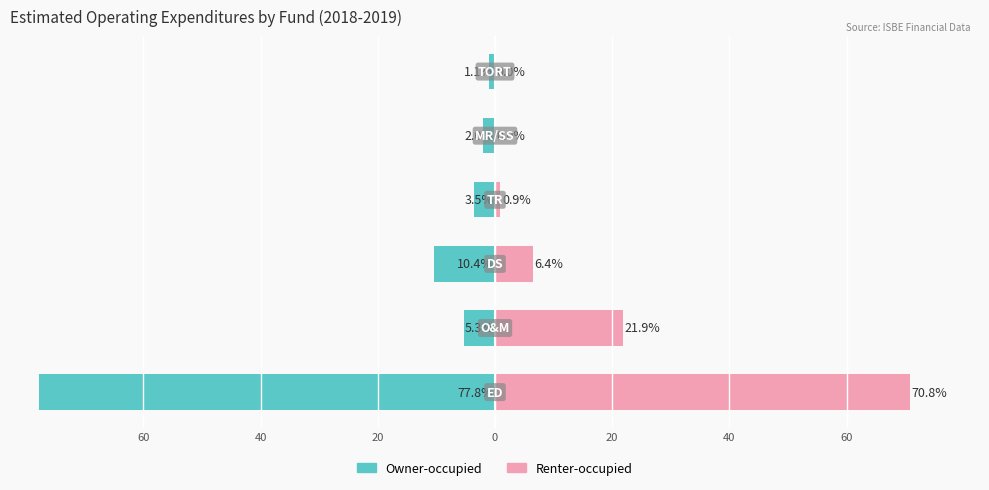

Count the number of data series in this chart.

2